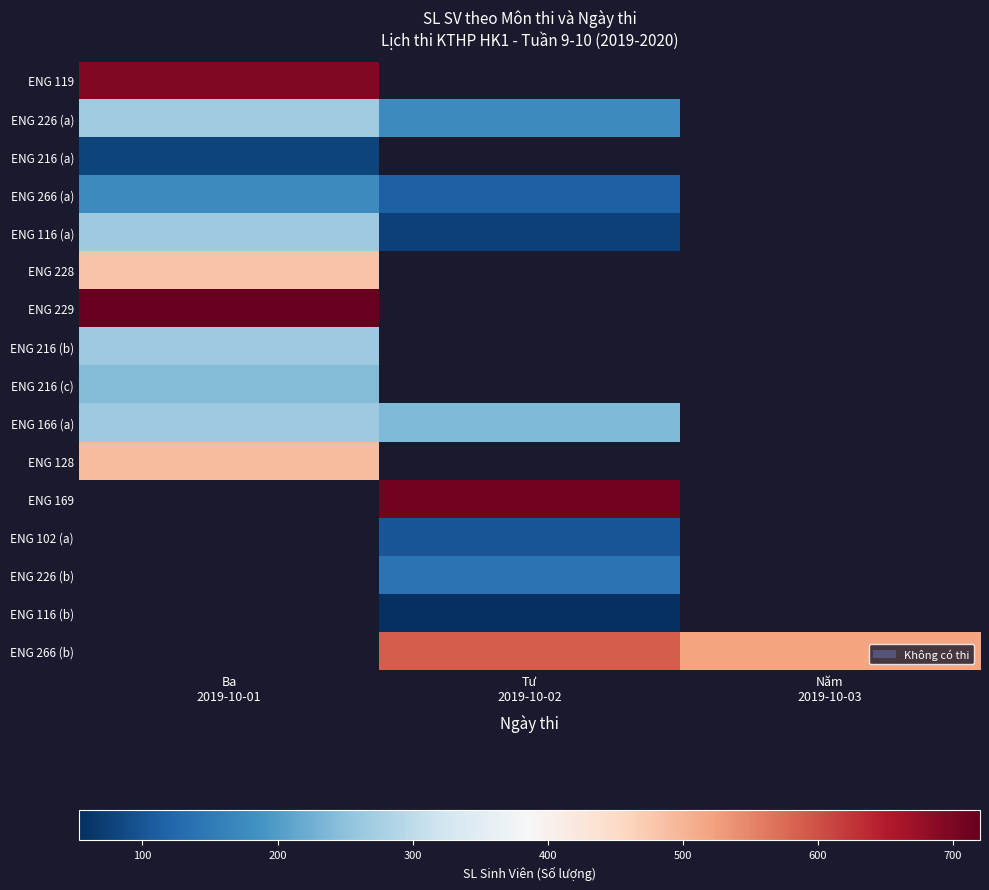

Rank the categories by ENG 128 value from highest to lowest.

Ba 2019-10-01, Tư 2019-10-02, Năm 2019-10-03